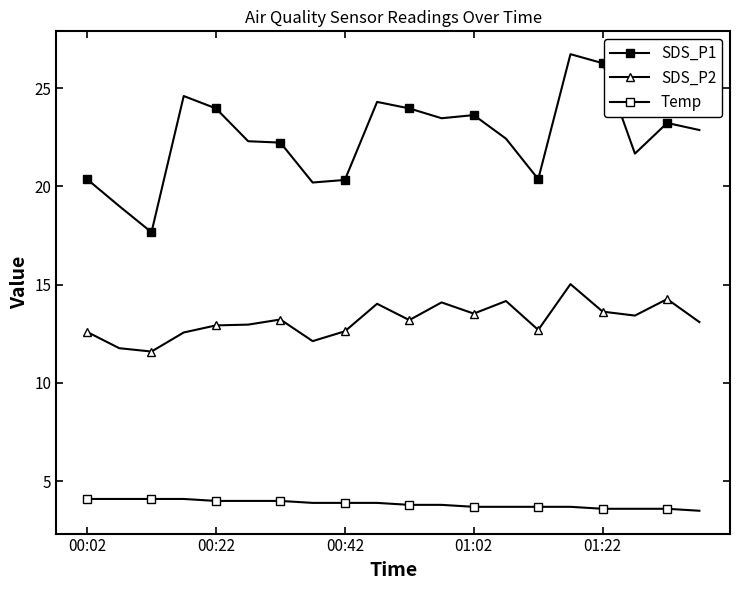

In SDS_P1, how many points are lower than both neighbors (excluding endpoints)?

5